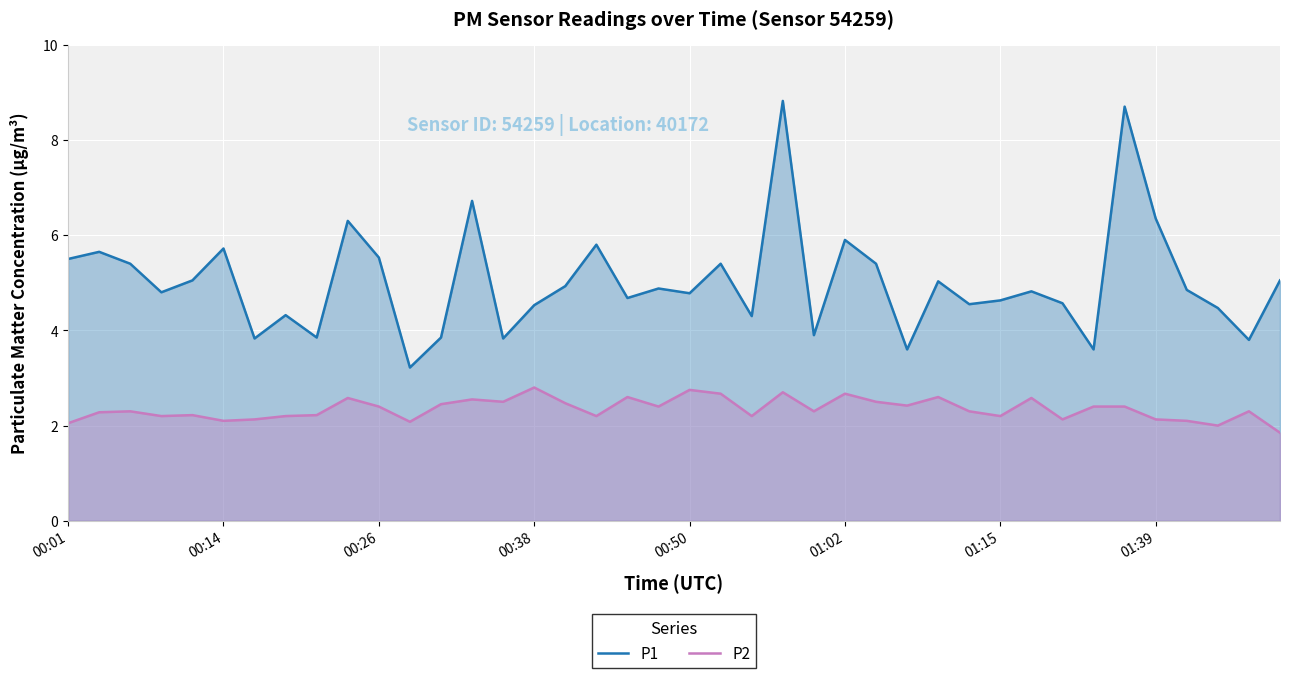

Is it true that P1 equals 2.4 at 01:39?

False